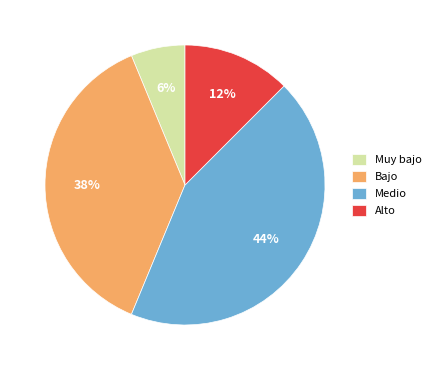

Is it true that Medio is 61% of the pie?

False